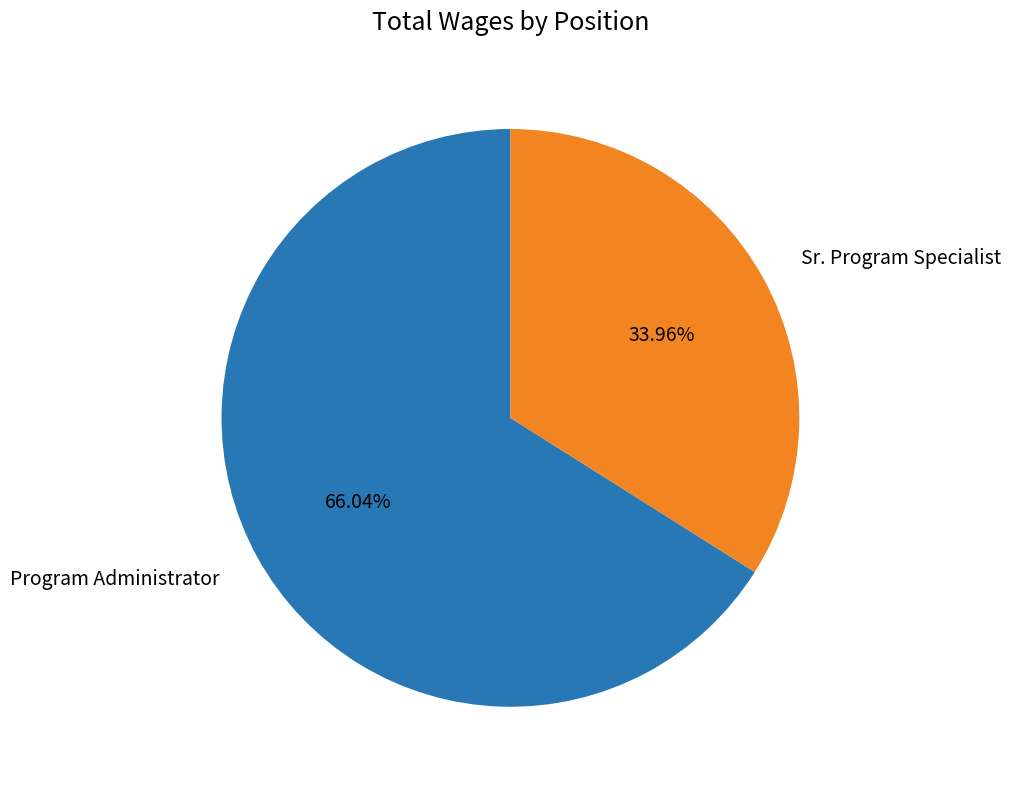

Which category has the biggest portion of the pie?

Program Administrator